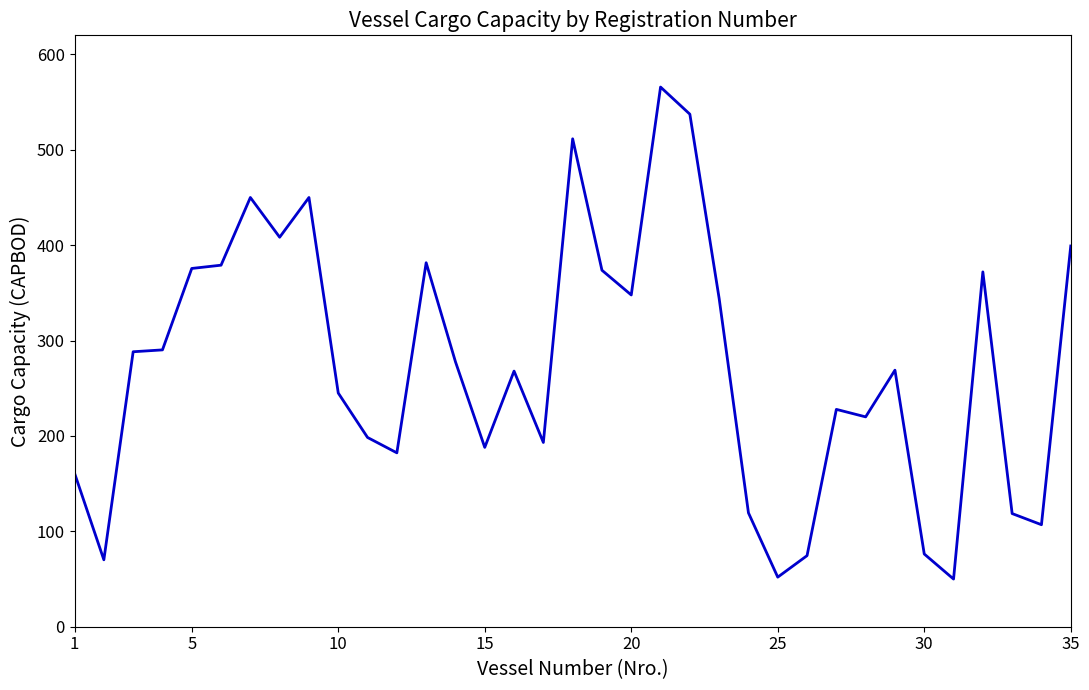

What is the minimum value shown in the chart?

50.0